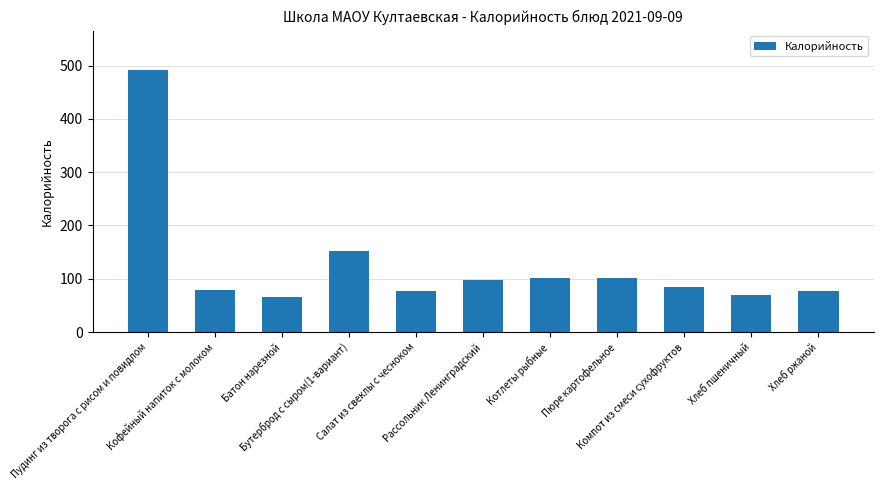

What is the minimum value shown in the chart?

65